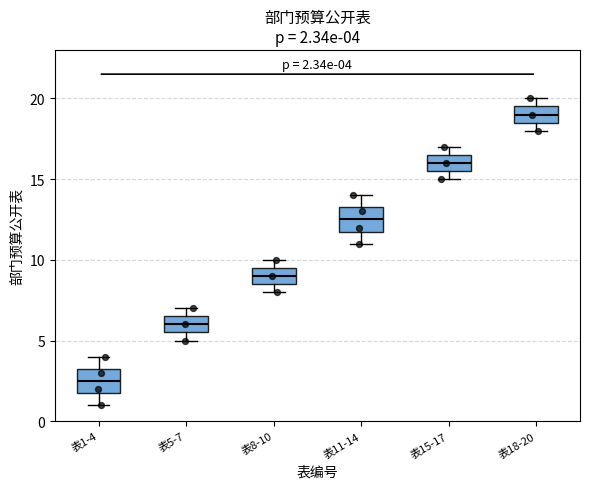

Which box's median line is the lowest?

表1-4